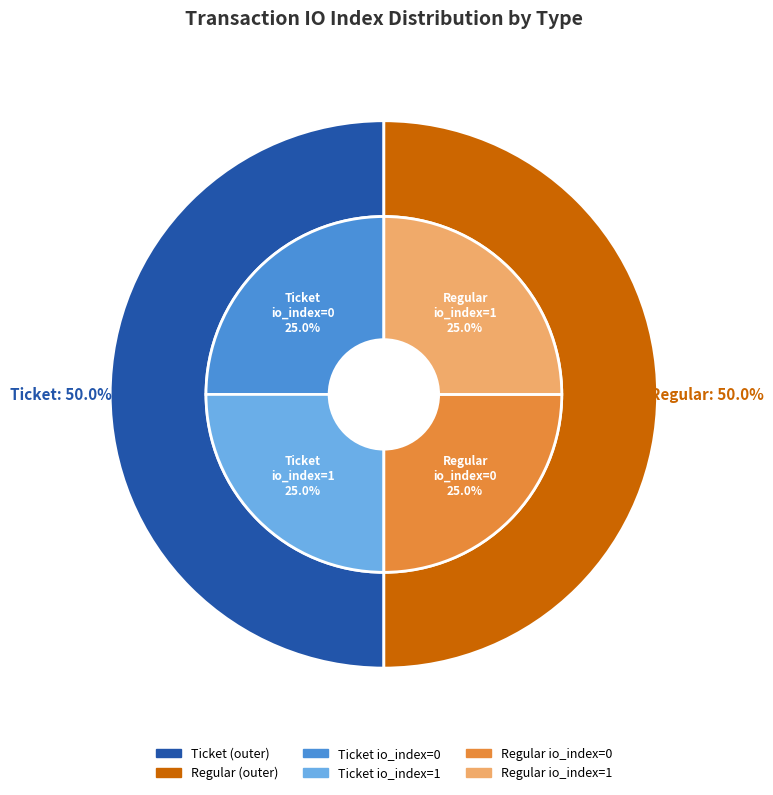

Rank the categories by value from lowest to highest.

Ticket / io_index=0, Regular / io_index=0, Ticket / io_index=1, Regular / io_index=1